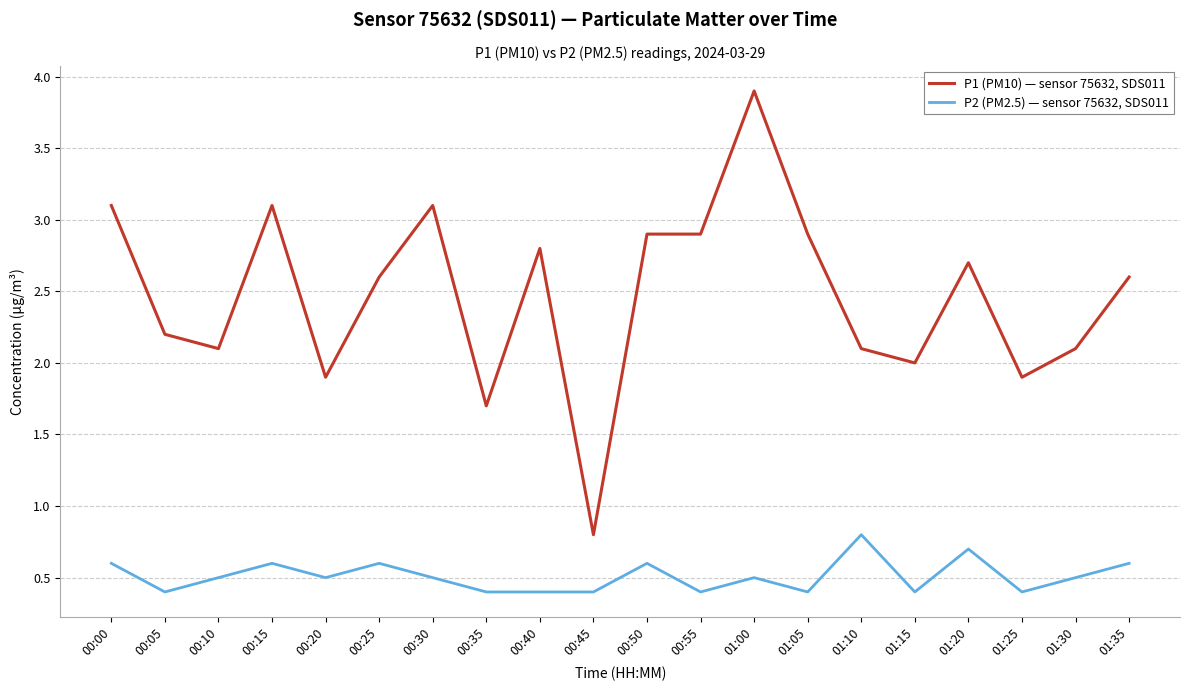

What position from the left is 00:40?

9